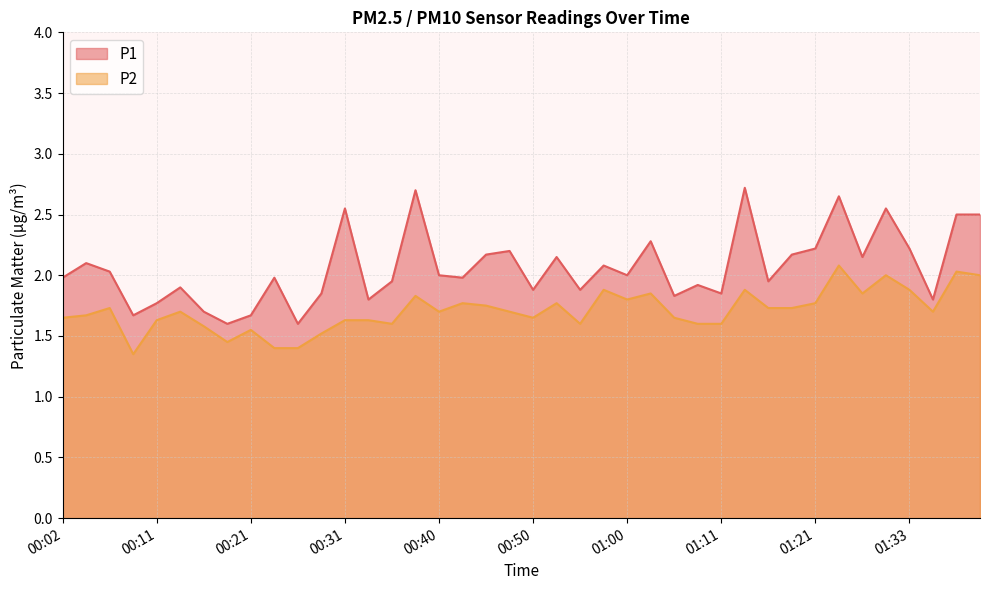

Reading right to left, what are all the values shown in this chart?

P1: 2.5	2.5	1.8	2.2	2.5	2.1	2.6	2.2	2.2	1.9	2.7	1.9	1.9	1.8	2.3	2.0	2.1	1.9	2.1	1.9	2.2	2.2	2.0	2.0	2.7	1.9	1.8	2.5	1.9	1.6	2.0	1.7	1.6	1.7	1.9	1.8	1.7	2.0	2.1	2.0
P2: 2.0	2.0	1.7	1.9	2.0	1.9	2.1	1.8	1.7	1.7	1.9	1.6	1.6	1.6	1.9	1.8	1.9	1.6	1.8	1.6	1.7	1.8	1.8	1.7	1.8	1.6	1.6	1.6	1.5	1.4	1.4	1.6	1.4	1.6	1.7	1.6	1.4	1.7	1.7	1.6